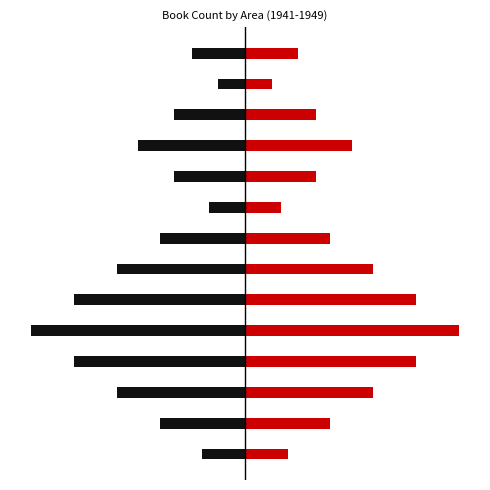

Where does the Right (Red) series first go above 1?

1